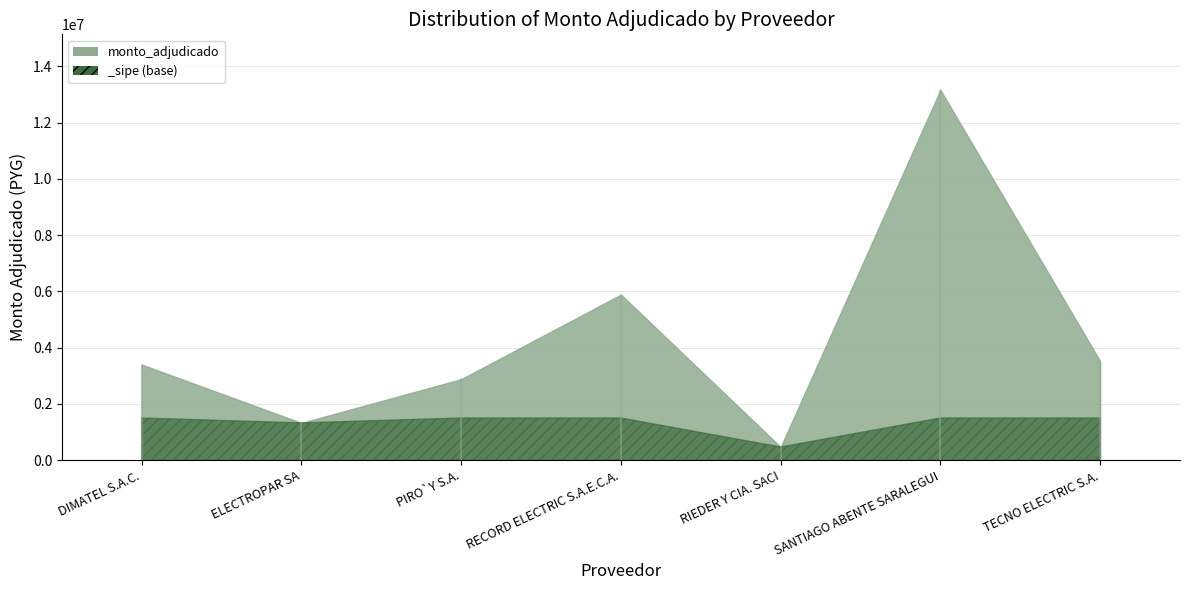

How many points are lower than both their immediate neighbors (excluding endpoints)?

2